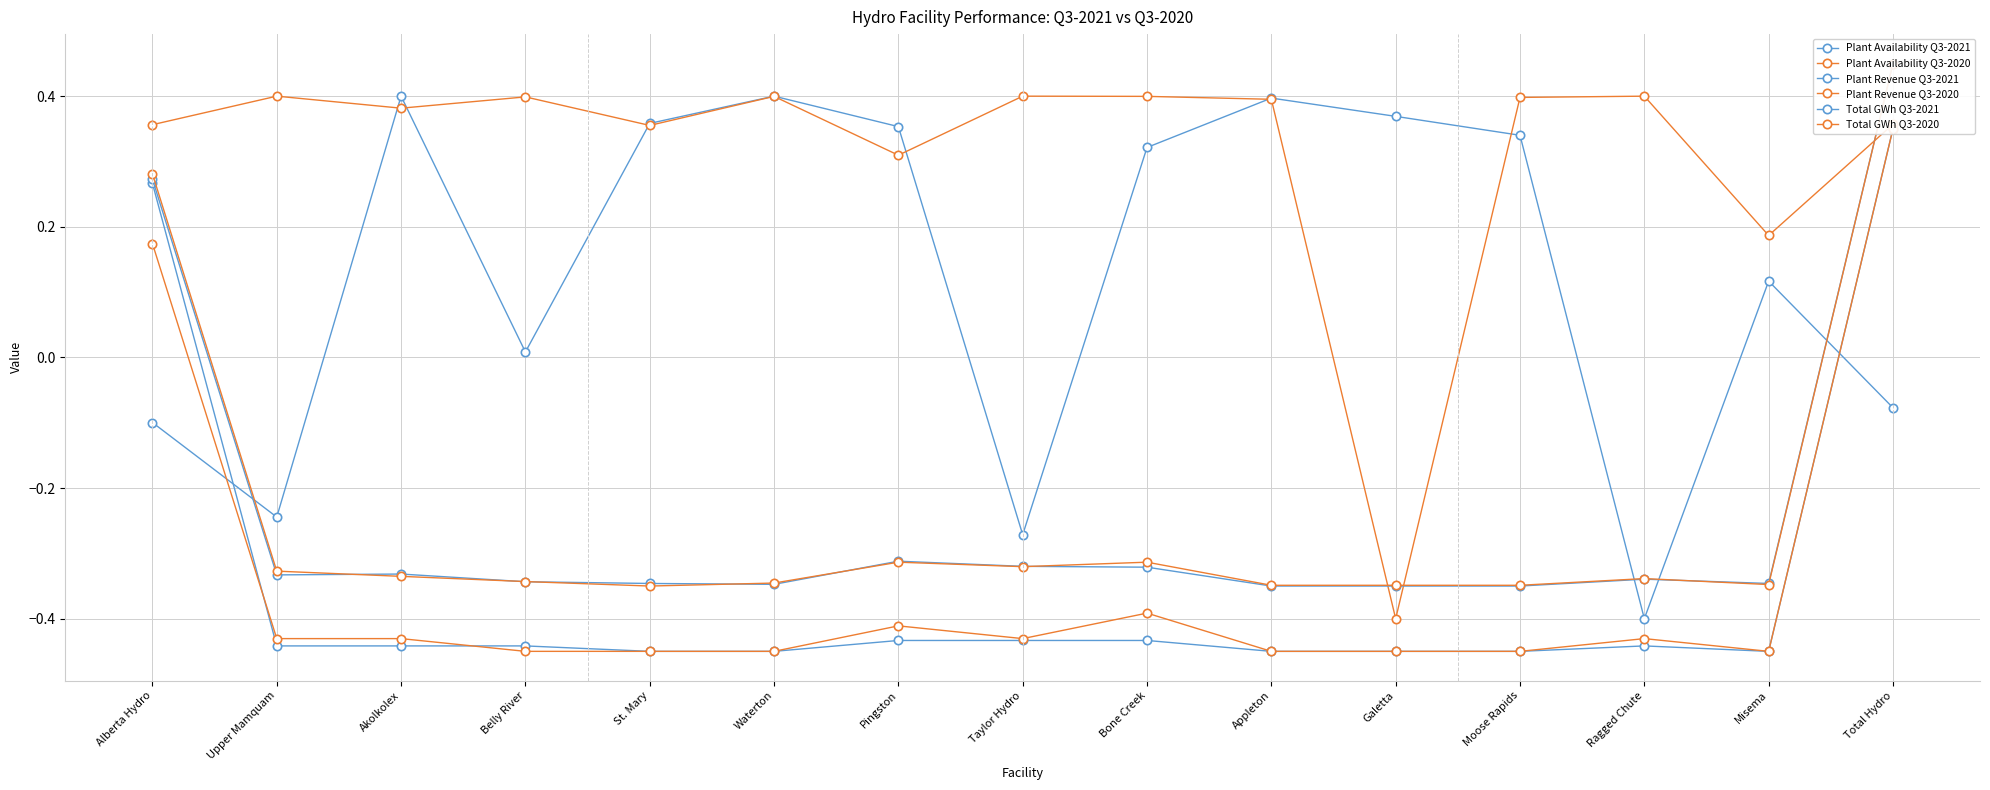

Reading right to left, extract all data points from this chart.

Plant Availability Q3-2021: -0.1	0.1	-0.4	0.3	0.4	0.4	0.3	-0.3	0.4	0.4	0.4	0.0	0.4	-0.2	-0.1
Plant Availability Q3-2020: 0.4	0.2	0.4	0.4	-0.4	0.4	0.4	0.4	0.3	0.4	0.4	0.4	0.4	0.4	0.4
Plant Revenue Q3-2021: 0.4	-0.5	-0.4	-0.5	-0.5	-0.5	-0.4	-0.4	-0.4	-0.5	-0.5	-0.4	-0.4	-0.4	0.3
Plant Revenue Q3-2020: 0.4	-0.5	-0.4	-0.5	-0.5	-0.5	-0.4	-0.4	-0.4	-0.5	-0.5	-0.5	-0.4	-0.4	0.2
Total GWh Q3-2021: 0.5	-0.3	-0.3	-0.4	-0.4	-0.4	-0.3	-0.3	-0.3	-0.3	-0.3	-0.3	-0.3	-0.3	0.3
Total GWh Q3-2020: 0.5	-0.3	-0.3	-0.3	-0.3	-0.3	-0.3	-0.3	-0.3	-0.3	-0.4	-0.3	-0.3	-0.3	0.3